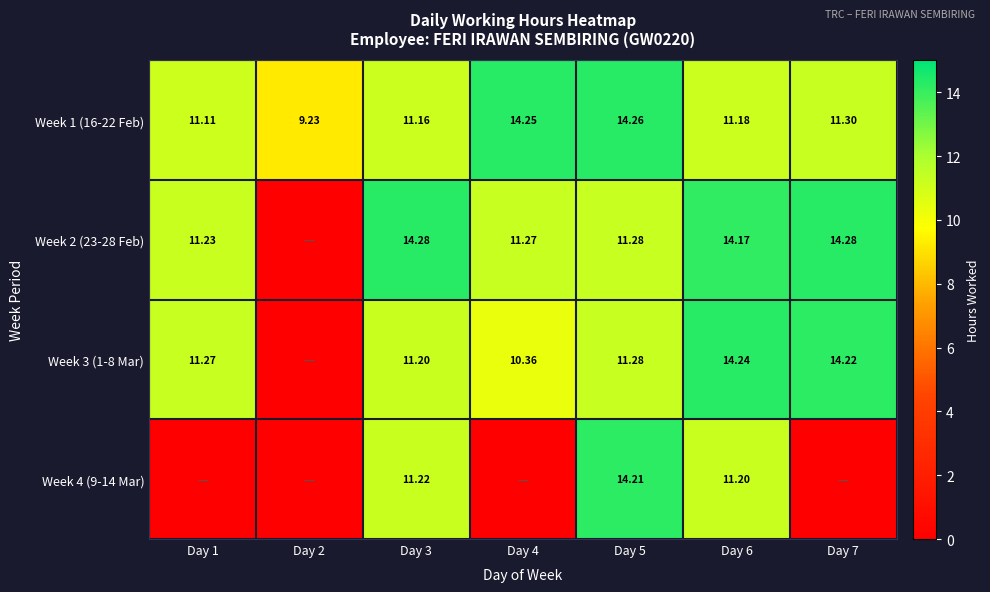

At how many categories does at least one series exceed 7?

7